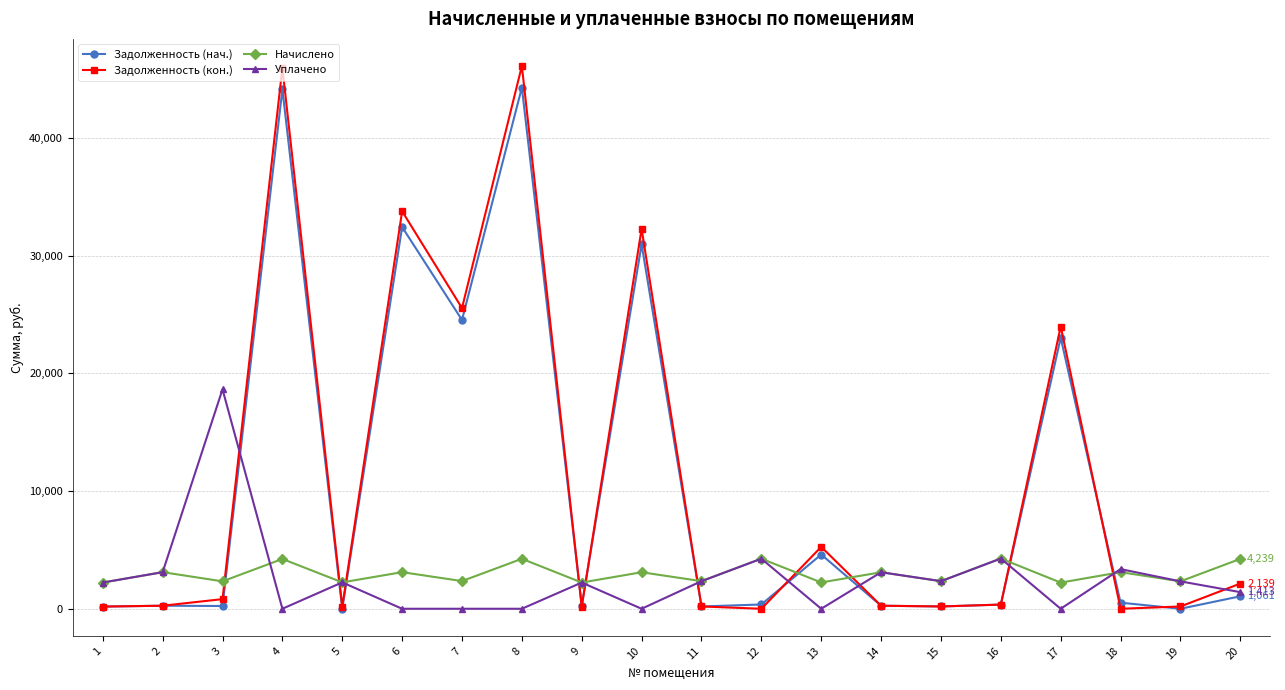

The Задолженность (нач.) series shows 245.6 at 9. True or false?

True